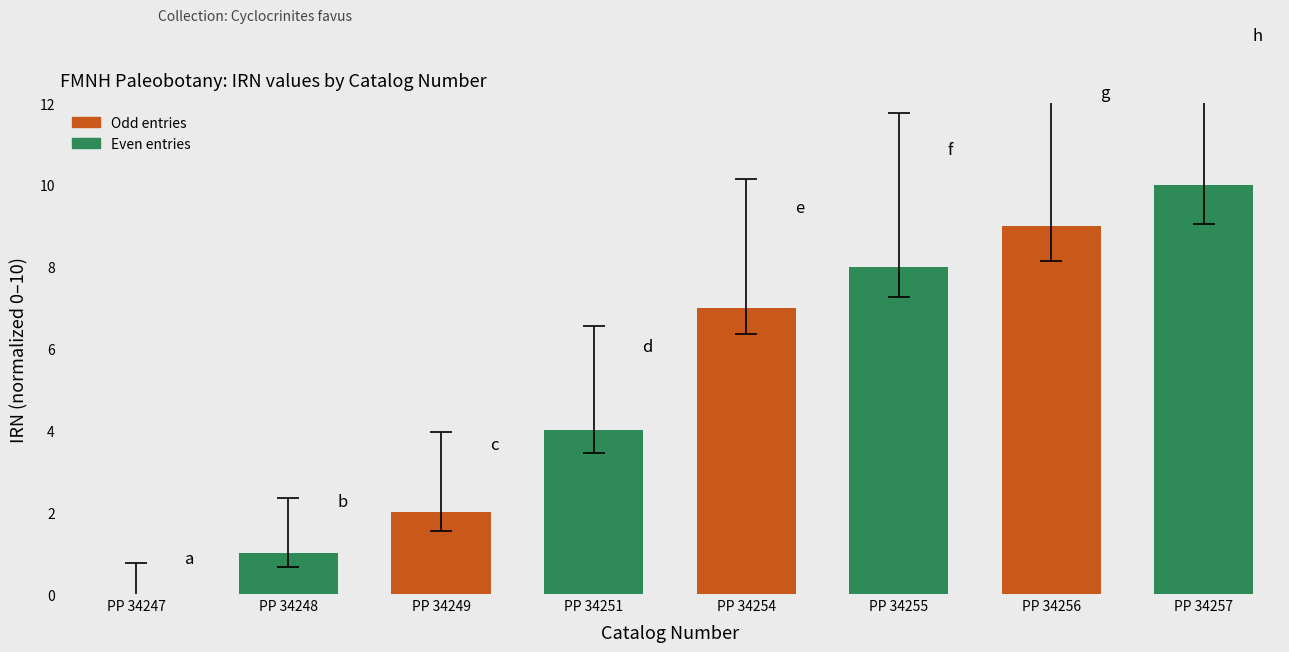

Reading right to left, extract all data points from this chart.

10	9	8	7	4	2	1	0